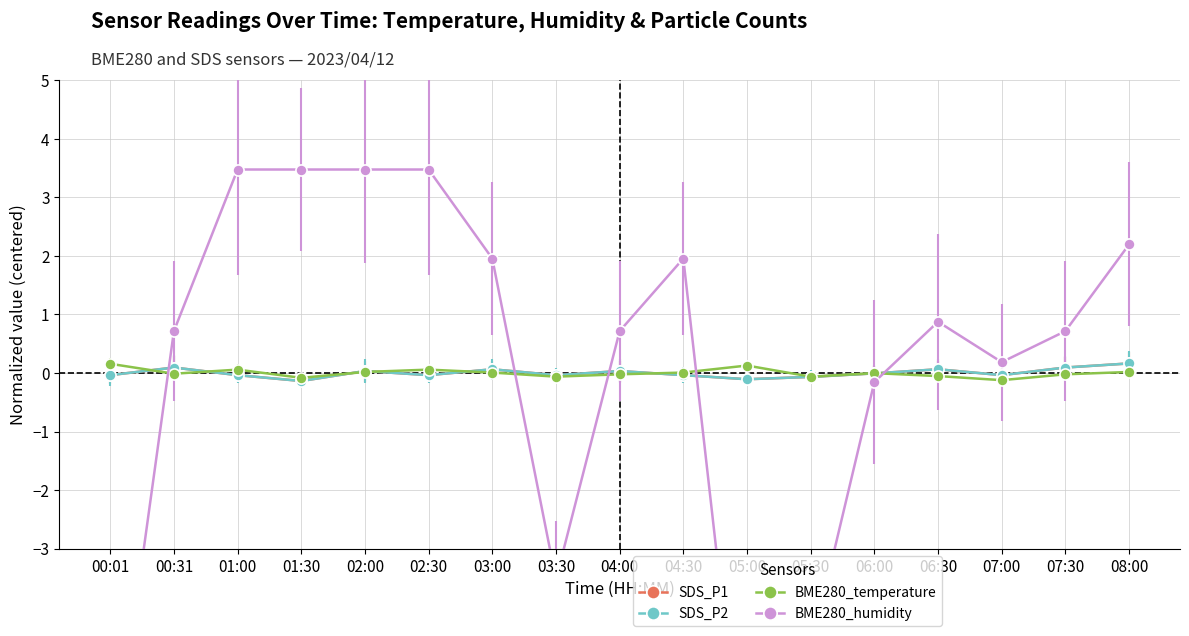

How many lines are shown in the chart?

4